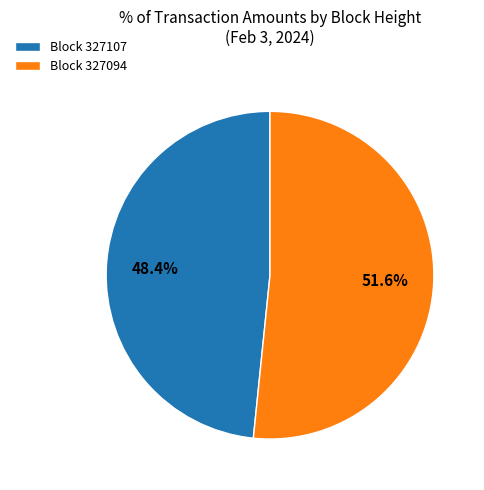

Which slice is the smallest?

Block 327107